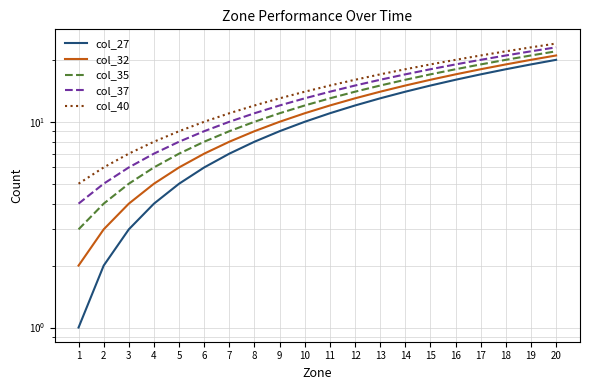

At which label does col_40 reach its minimum?

1